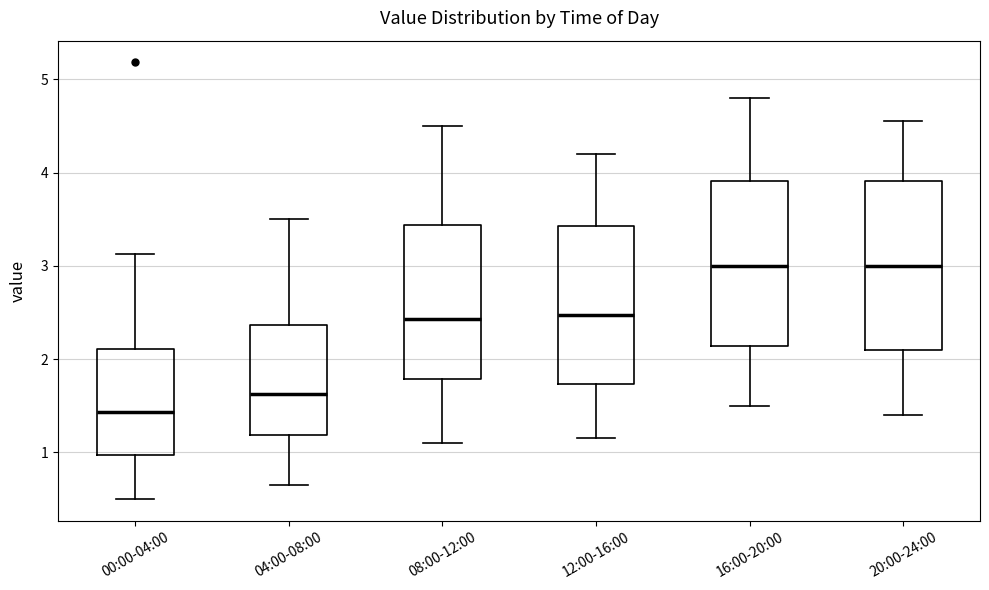

Where is the upper edge of the box for 08:00-12:00 on the y-axis? The values are not printed on the chart, so give them approximately, as read against the axis.

3.4